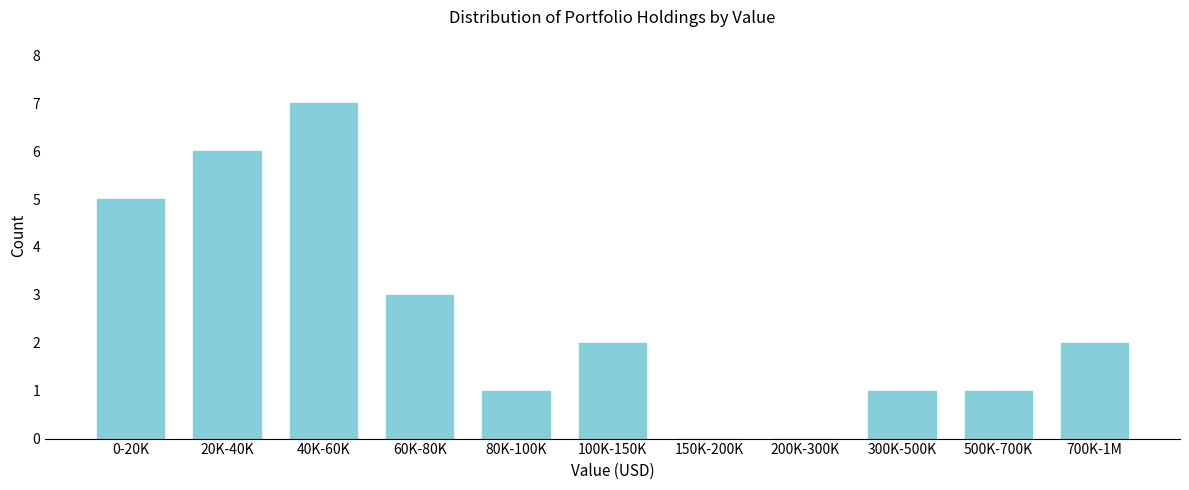

Reading left to right, list all the values displayed in this chart.

0-20K=5	20K-40K=6	40K-60K=7	60K-80K=3	80K-100K=1	100K-150K=2	150K-200K=0	200K-300K=0	300K-500K=1	500K-700K=1	700K-1M=2